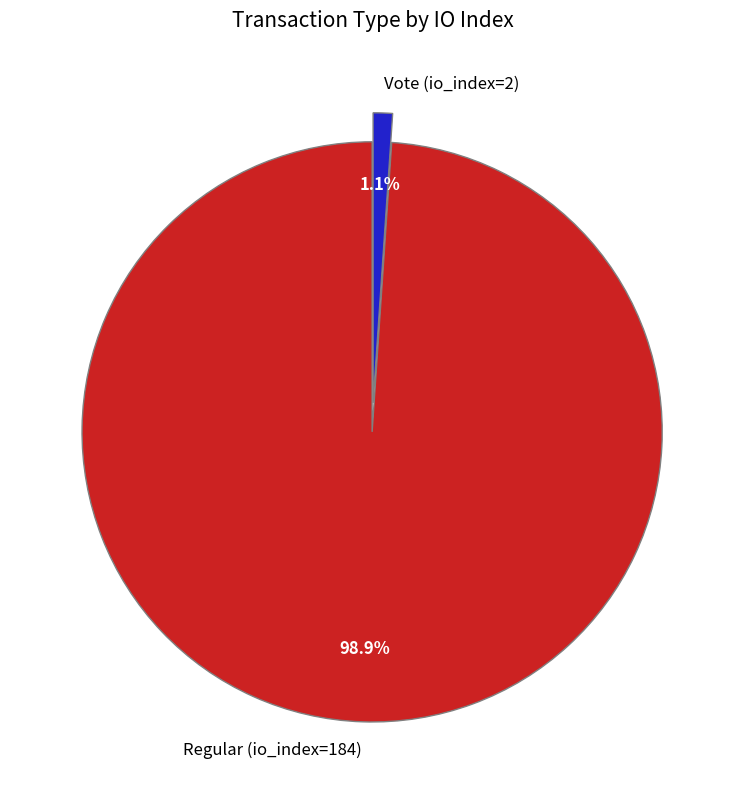

Rank the categories by value from lowest to highest.

Vote (io_index=2), Regular (io_index=184)